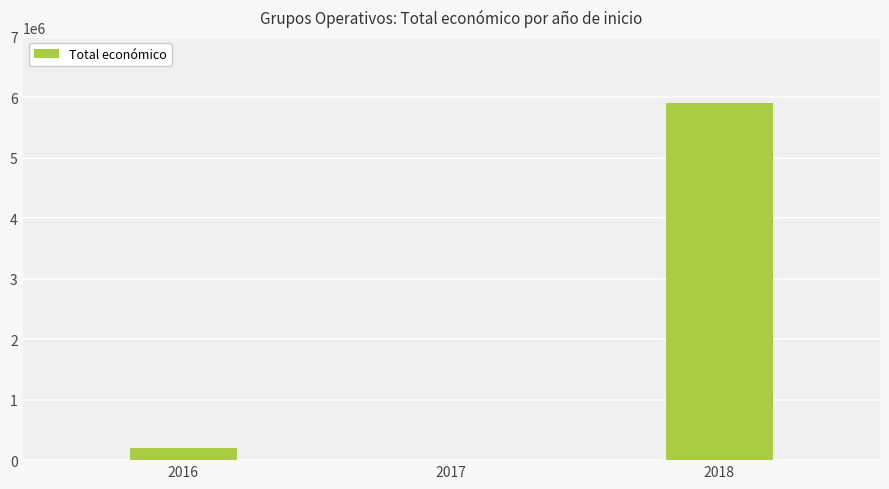

Reading left to right, transcribe all the data shown in this chart.

2016=205983	2017=9148	2018=5910438